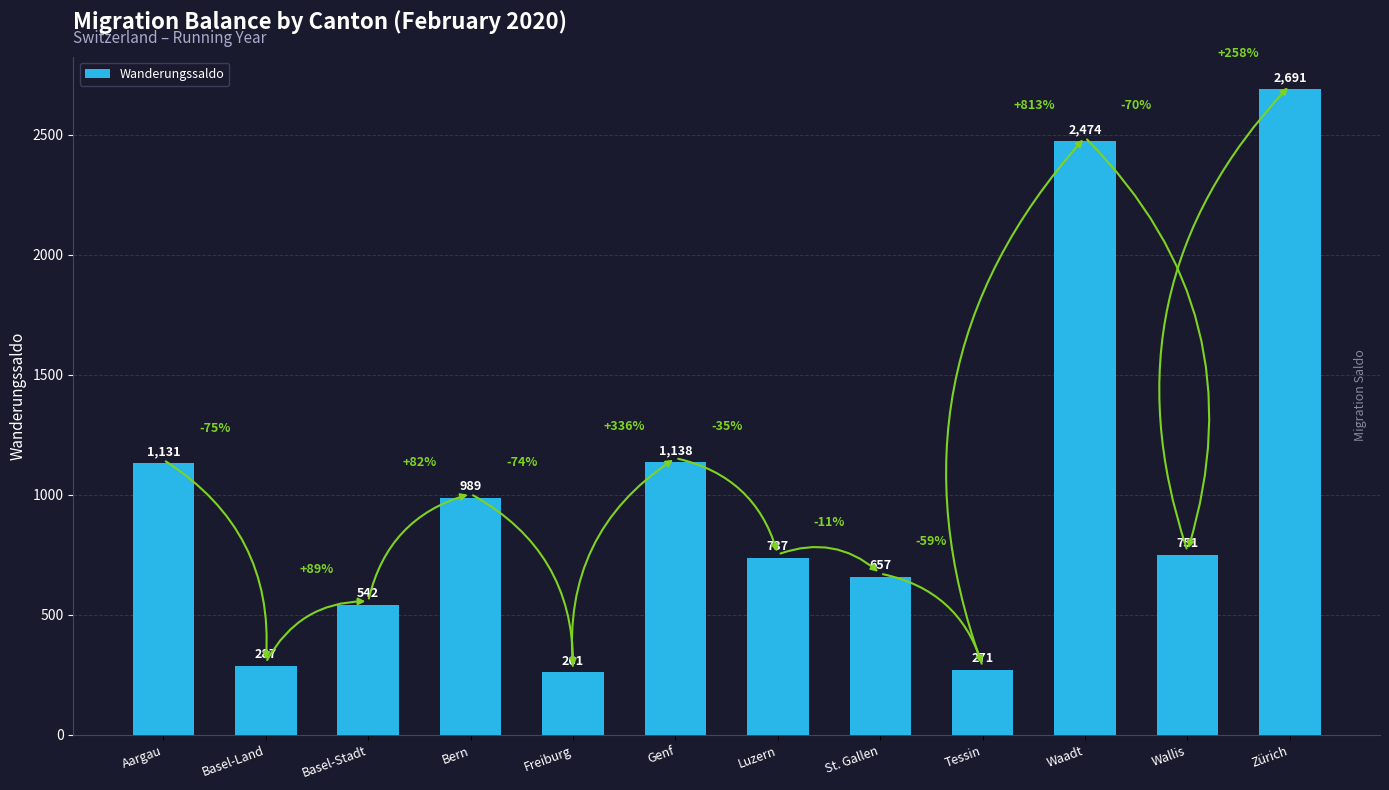

Count the number of categories in the chart.

12